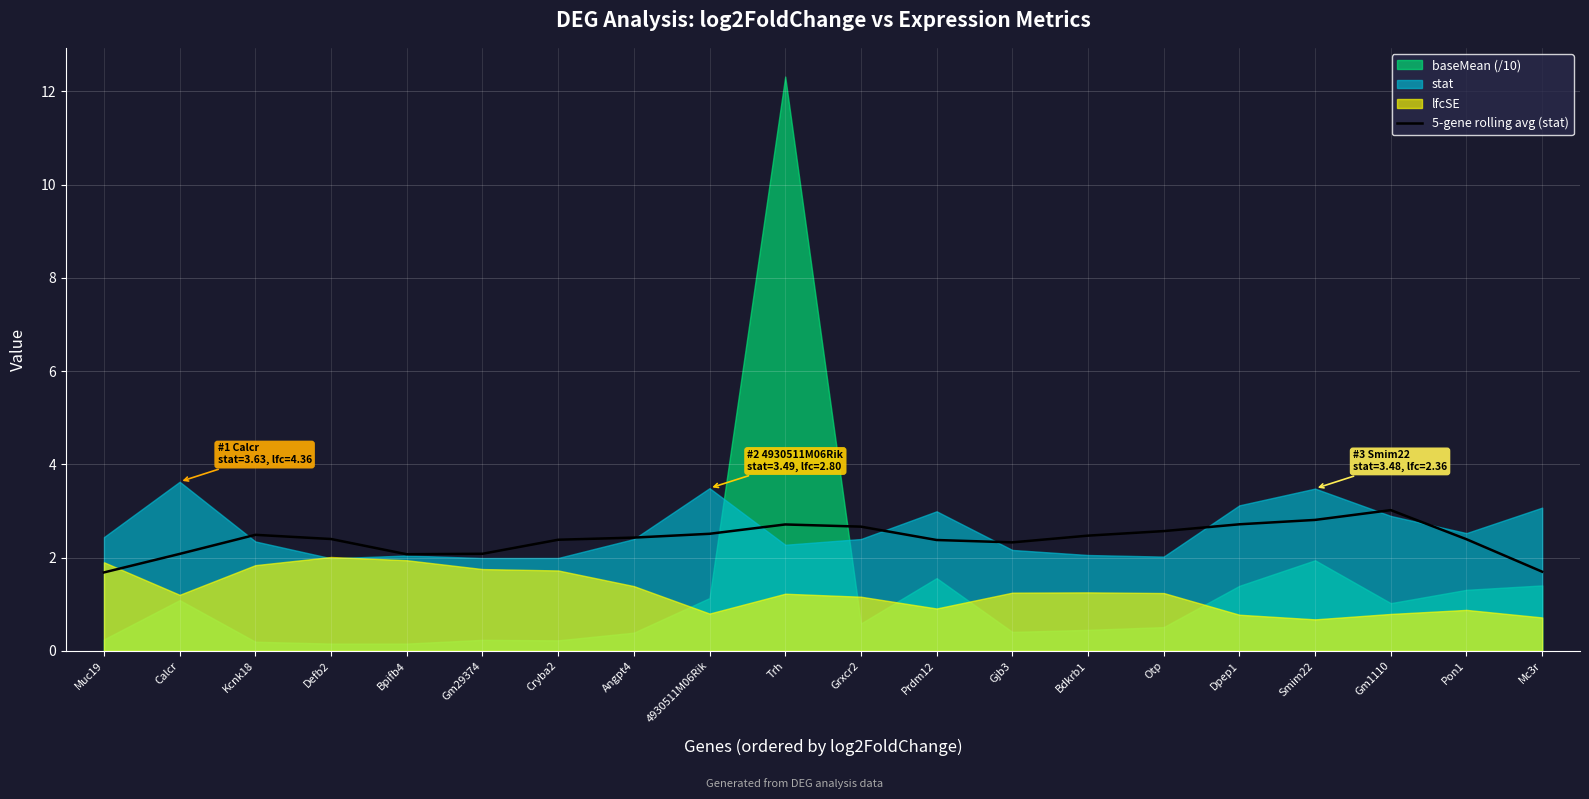

Between Bpifb4 and Gjb3, which is larger?

Gjb3